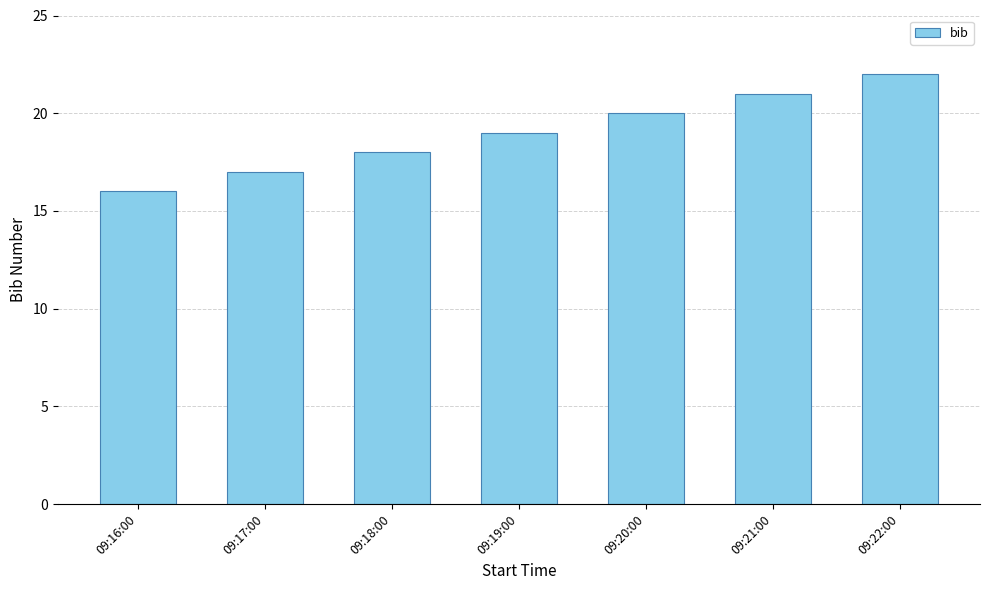

Rank the categories by value from highest to lowest.

09:22:00, 09:21:00, 09:20:00, 09:19:00, 09:18:00, 09:17:00, 09:16:00